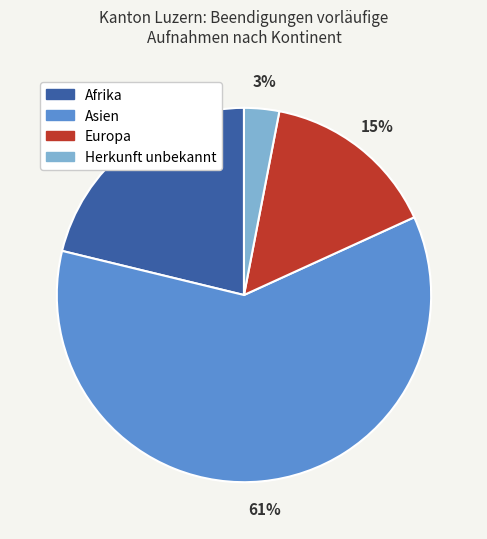

Between Asien and Europa, which is larger?

Asien